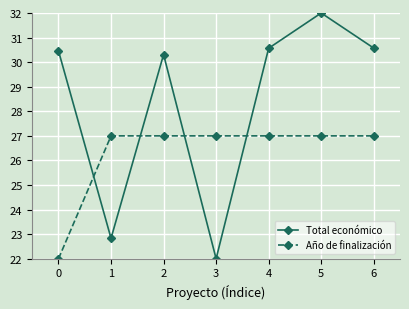

What is the average value of the Total económico series?

28.4